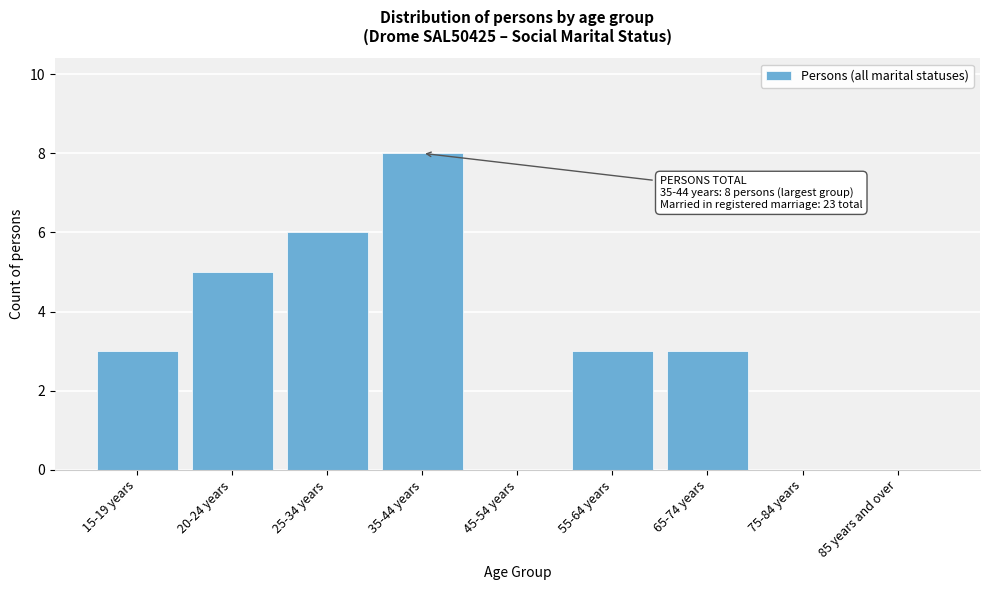

Reading left to right, list all the values displayed in this chart.

15-19 years=3	20-24 years=5	25-34 years=6	35-44 years=8	45-54 years=0	55-64 years=3	65-74 years=3	75-84 years=0	85 years and over=0